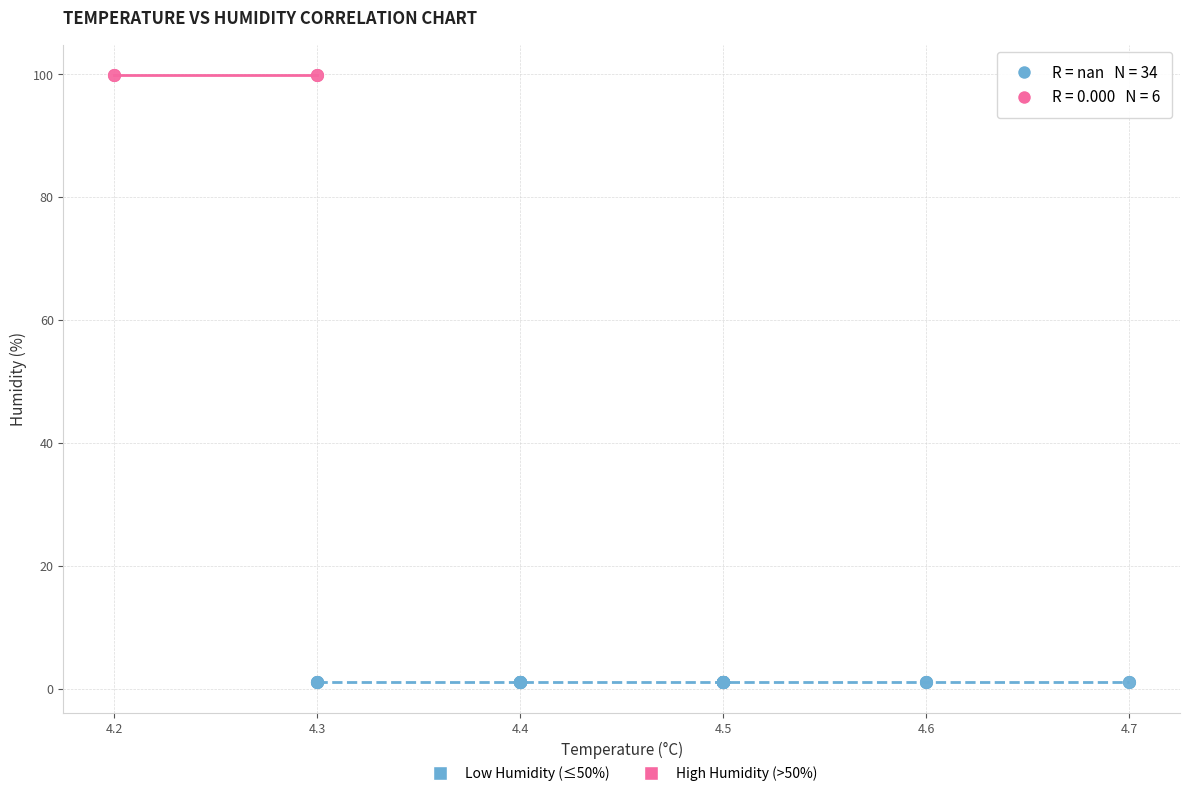

Which series reaches the maximum Y coordinate?

High Humidity (>50%)